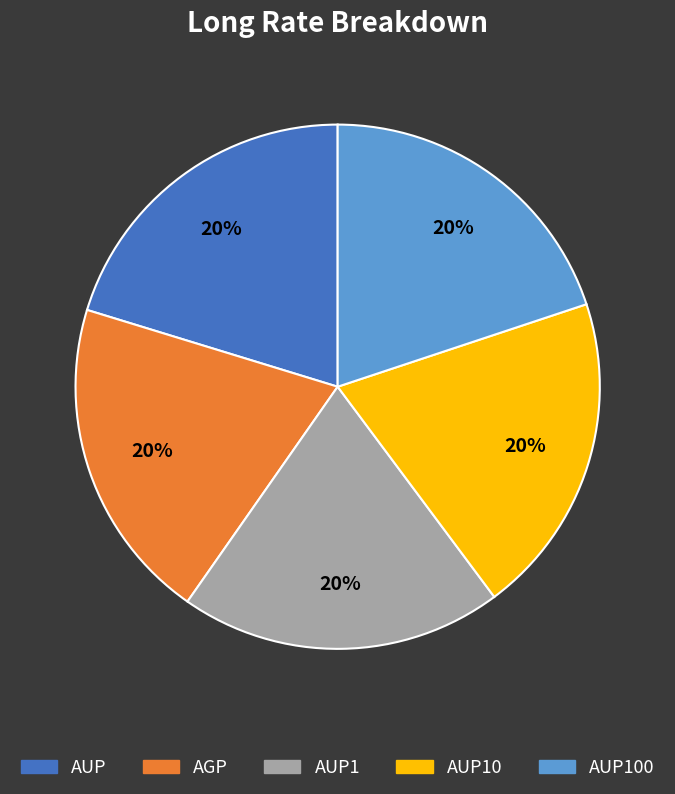

To the nearest percent, what percentage of the pie is AUP100?

20%